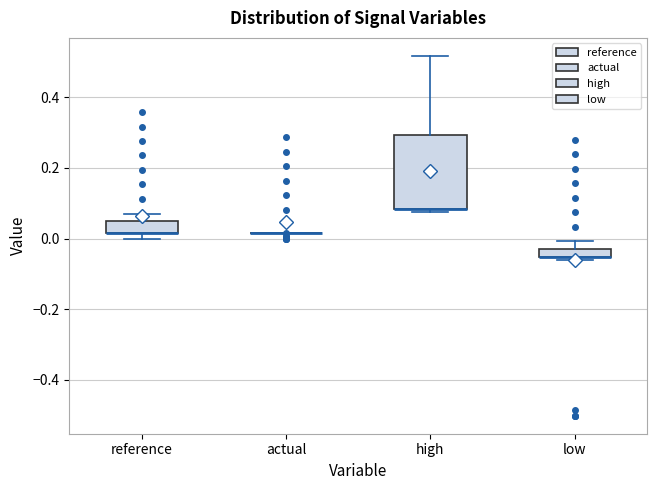

Where is the upper edge of the box for high on the y-axis? The values are not printed on the chart, so give them approximately, as read against the axis.

0.30